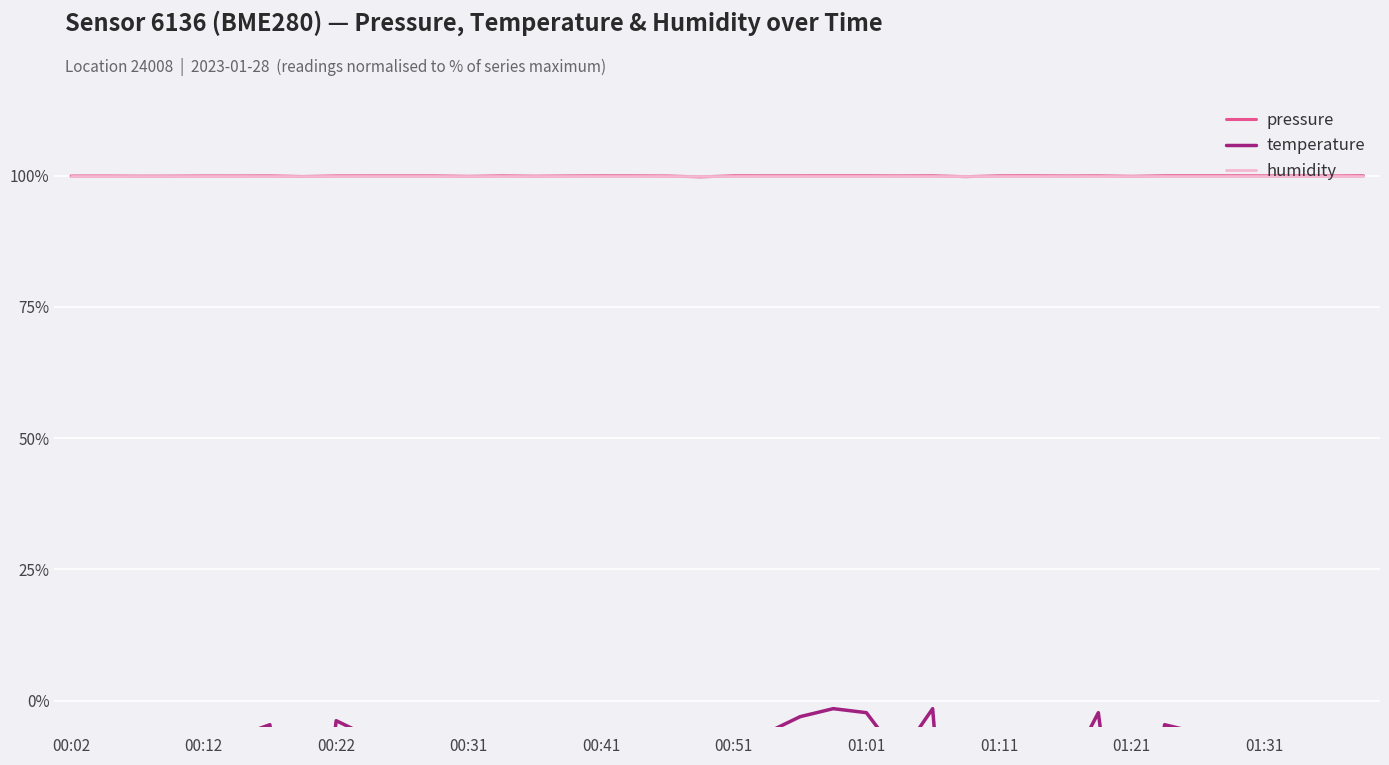

Rank the series by their maximum value, from lowest to highest.

temperature, pressure, humidity